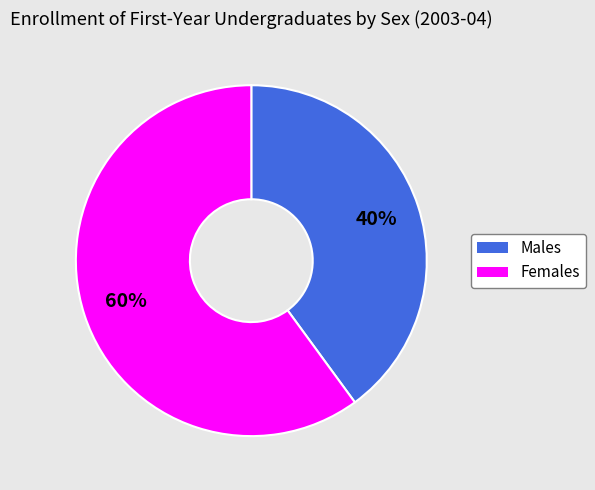

Is there any slice that represents more than half of the pie?

Yes